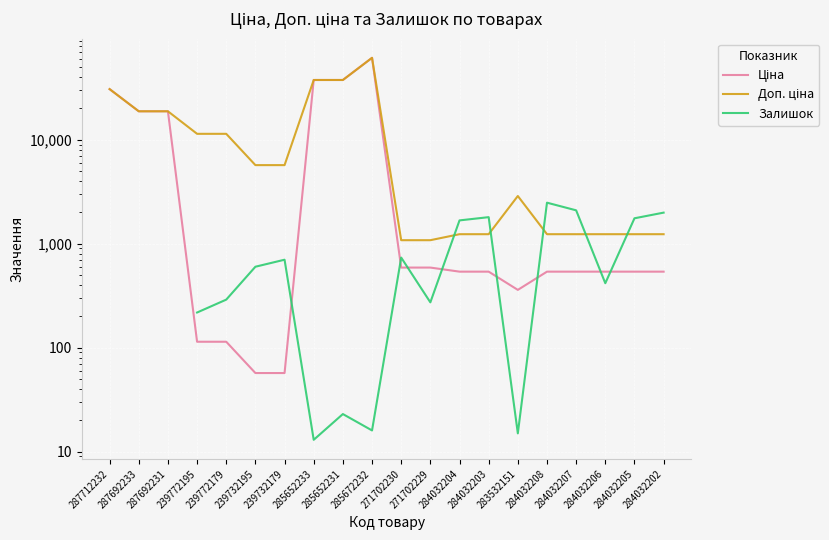

How many data points in Залишок are less than 417?

7